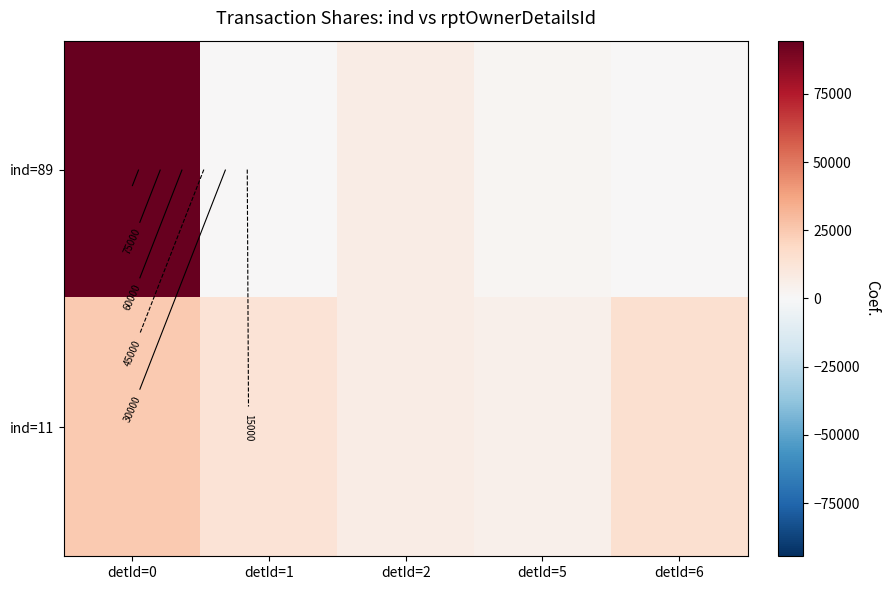

What is the sum of all ind=11 values?

64916